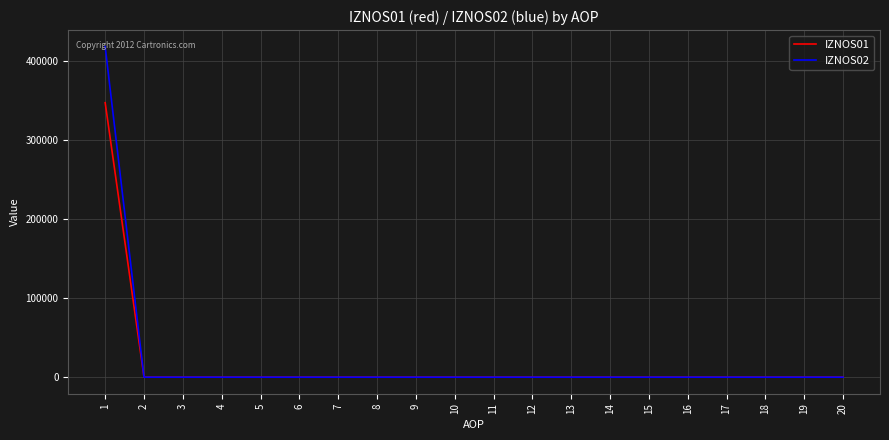

True or false: IZNOS02 has a value of 0.0 at 4.

True